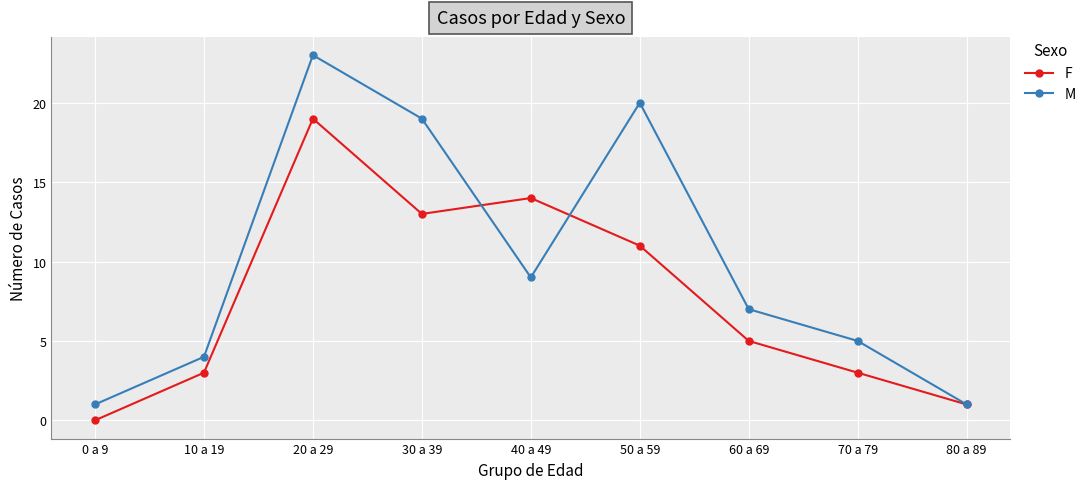

At which category does M reach its first local valley?

40 a 49